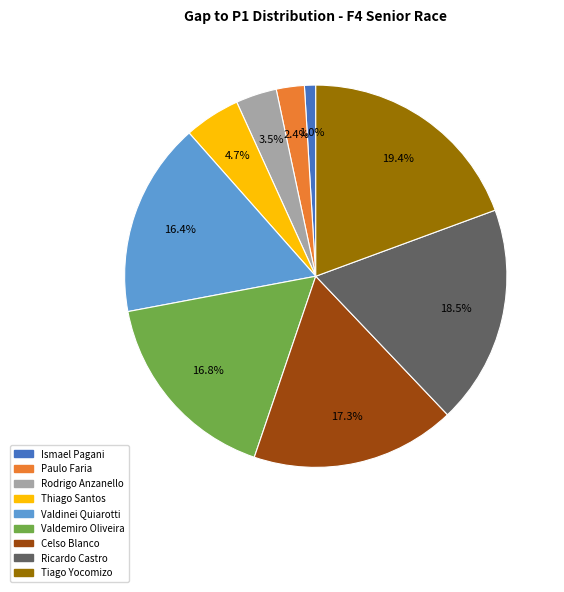

To the nearest percent, what is the combined percentage of Valdemiro Oliveira and Paulo Faria?

19%